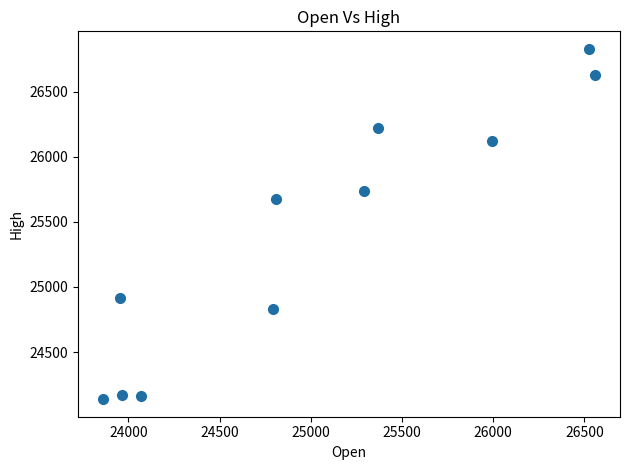

What is the range of Y values (max minus min)?

2689.4